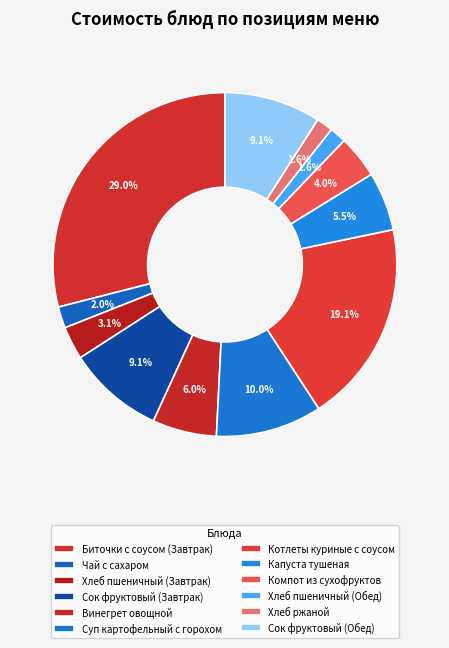

To the nearest percent, what is the difference between the Биточки с соусом (Завтрак) and Сок фруктовый (Завтрак) slice percentages?

20%